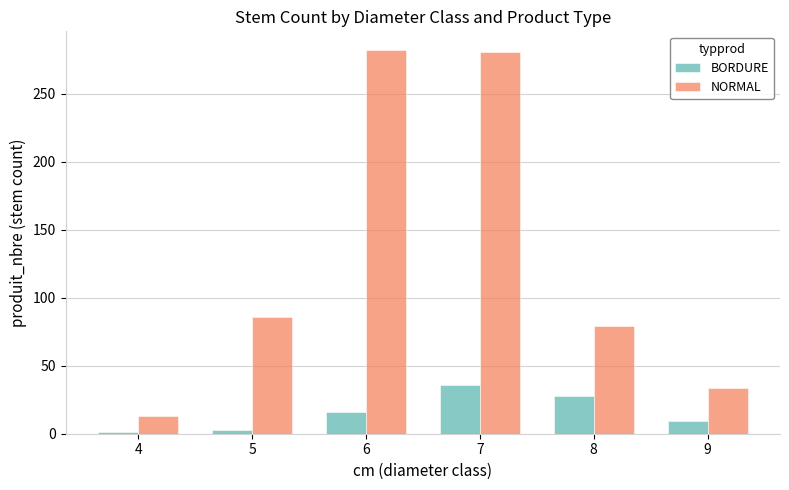

What is the value of the NORMAL bar at the 2nd from the left?

86